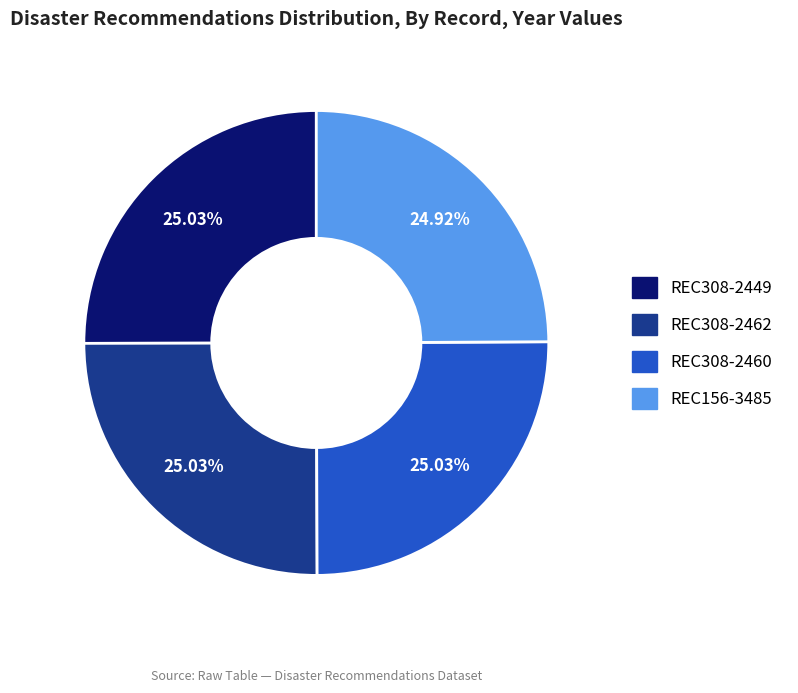

Approximately how many times larger is the value at REC156-3485 compared to REC308-2460?

1.0